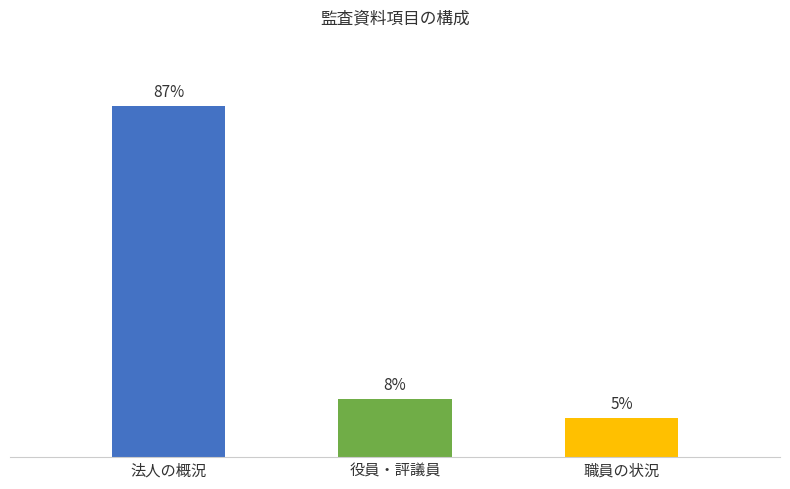

Where does the data first go above 3?

法人の概況